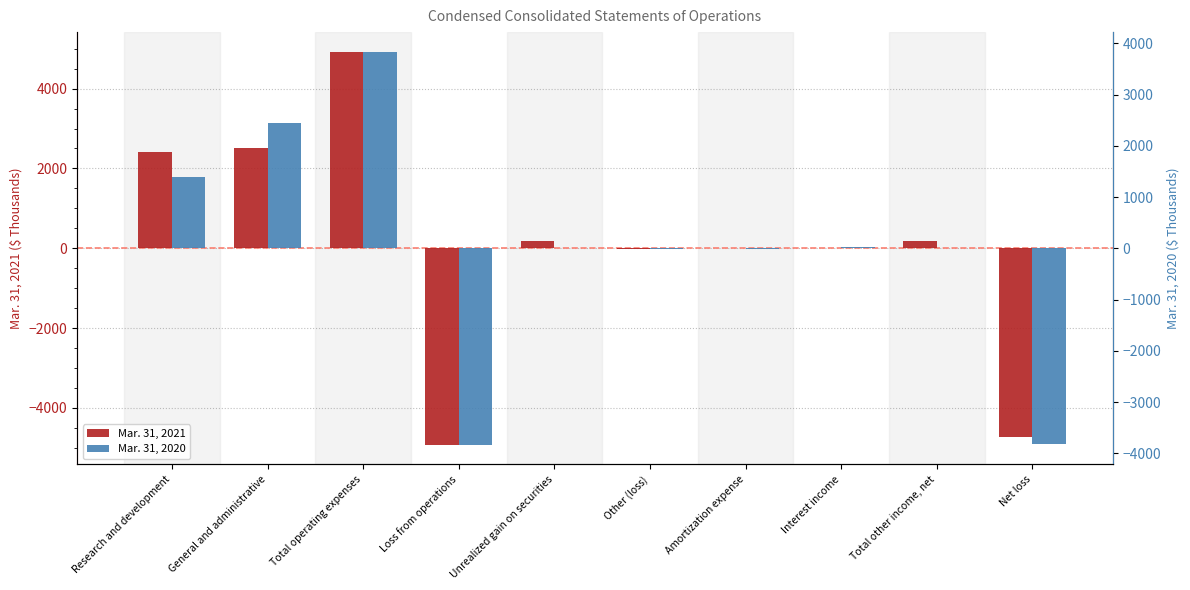

What are all the series names shown in the legend?

Mar. 31, 2021, Mar. 31, 2020